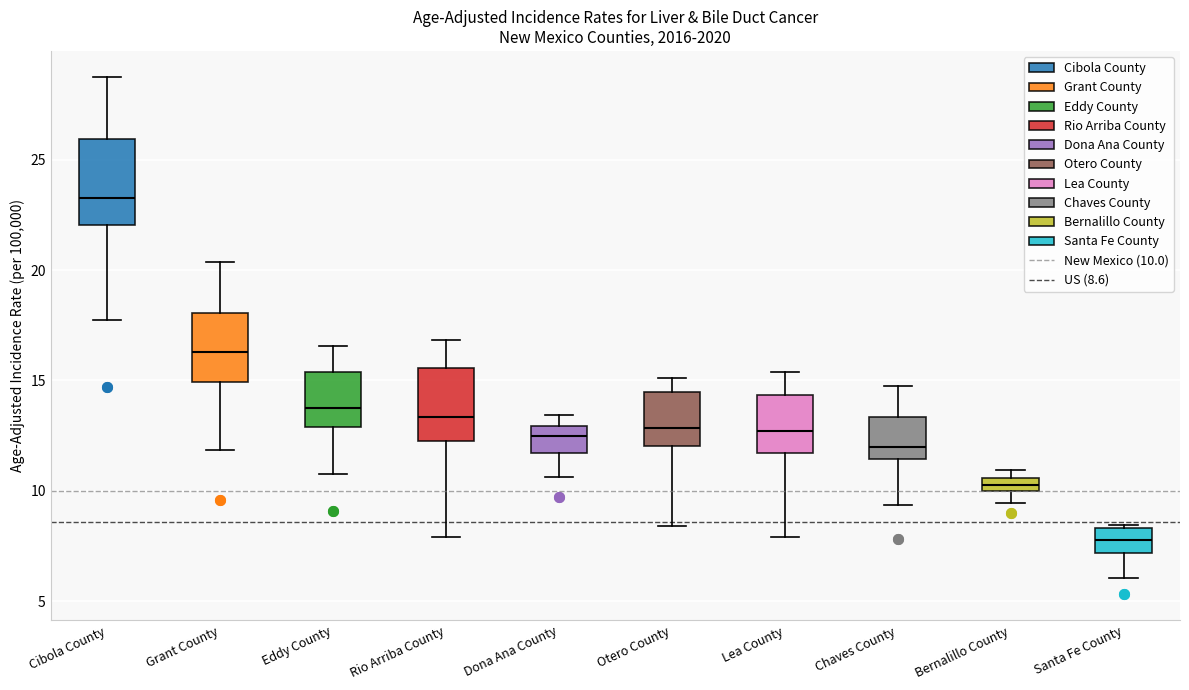

Which box has the lowest median line?

Santa Fe County